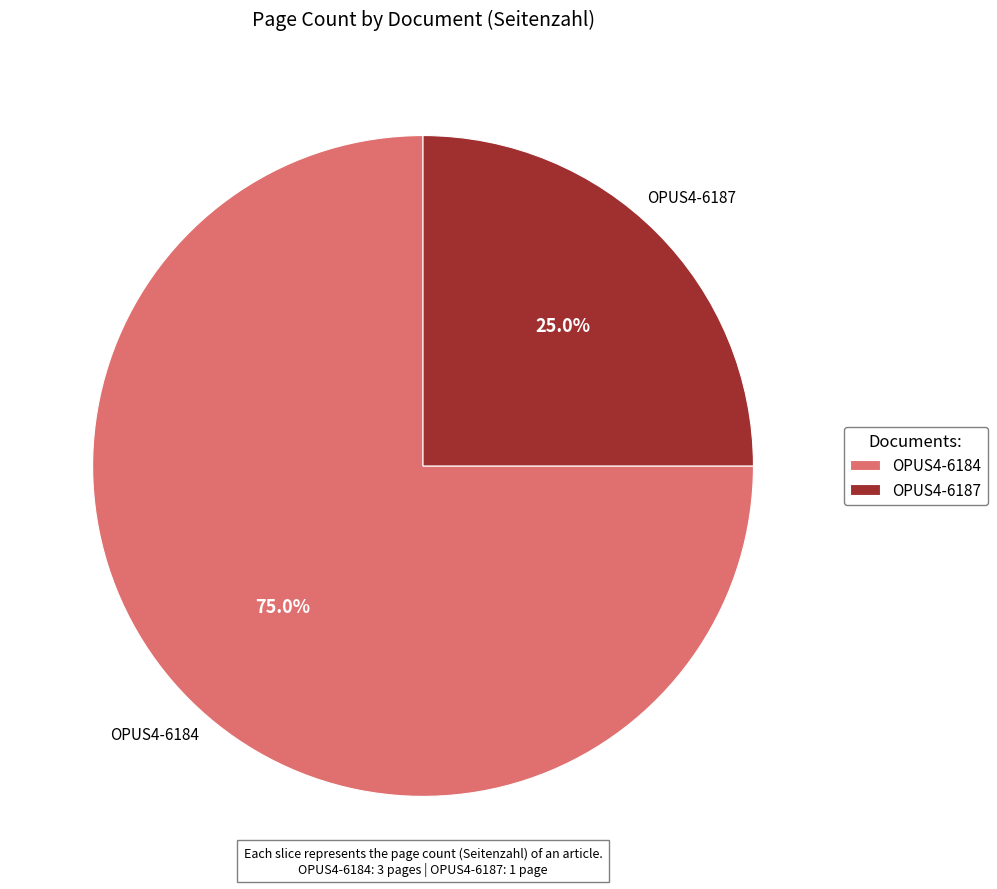

The OPUS4-6184 slice represents 89% of the pie. True or false?

False